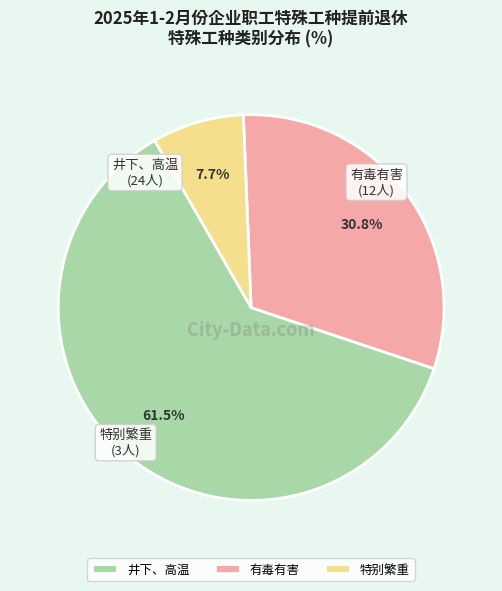

Between 有毒有害 and 井下、高温, which is larger?

井下、高温